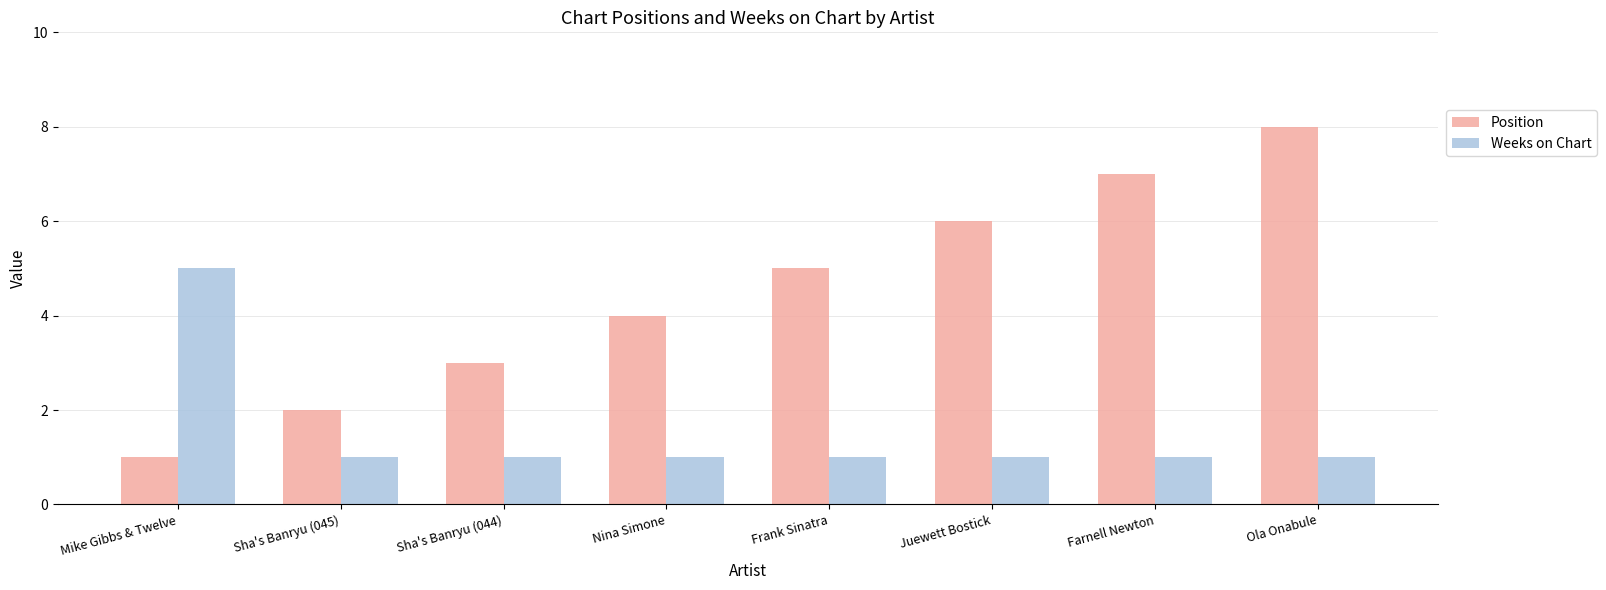

What is the label of the 5th bar from the left?

Frank Sinatra